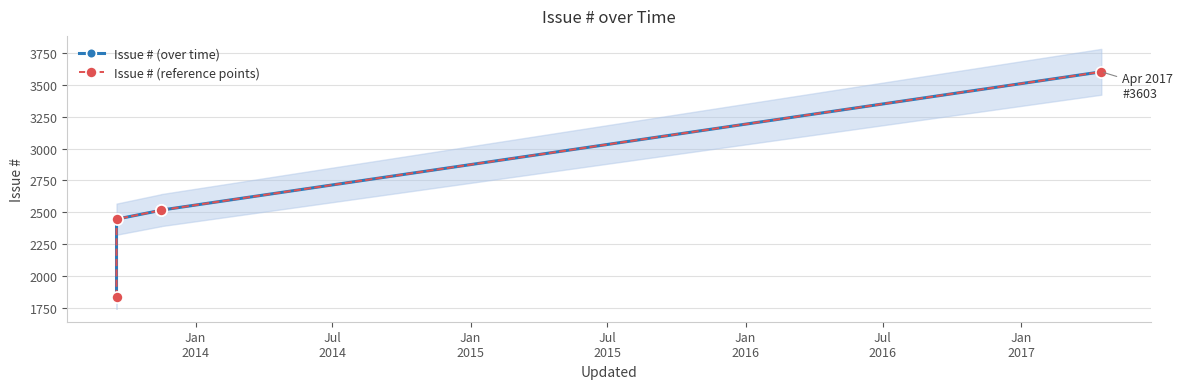

Does the chart display data point markers on the line(s)?

Yes